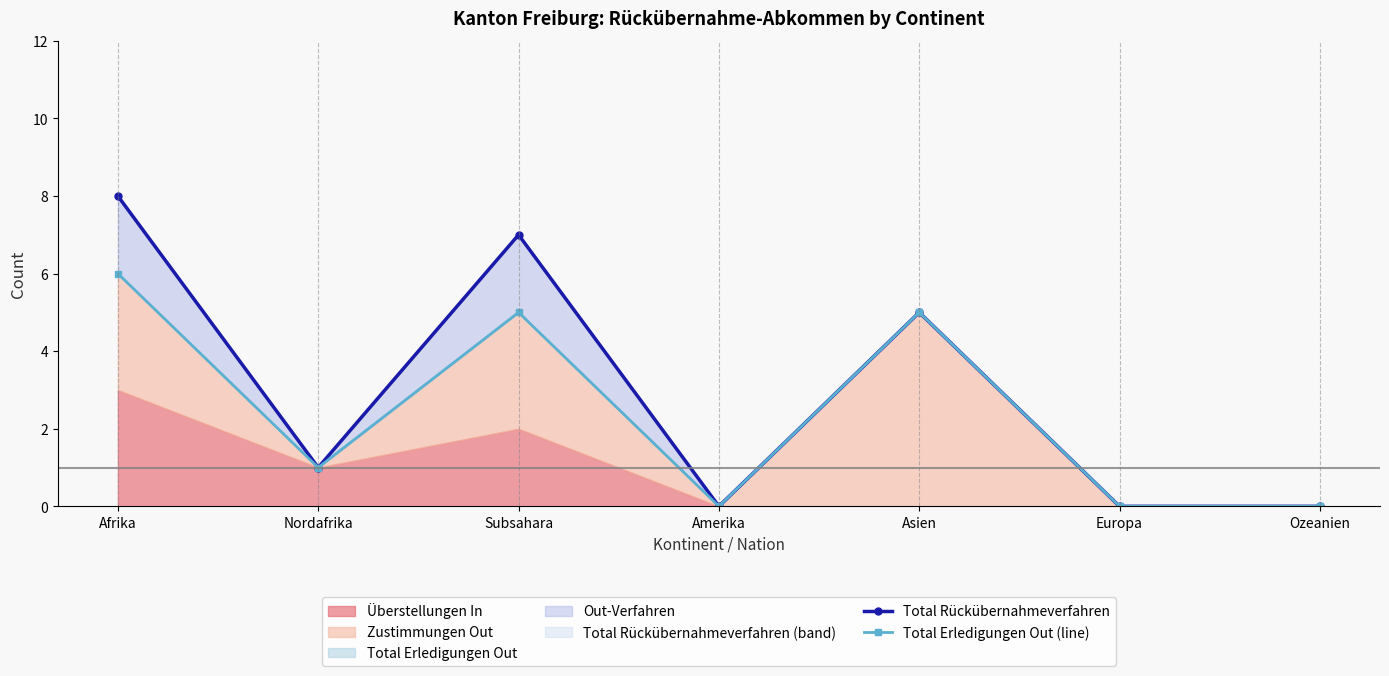

What position from the left is Afrika?

1